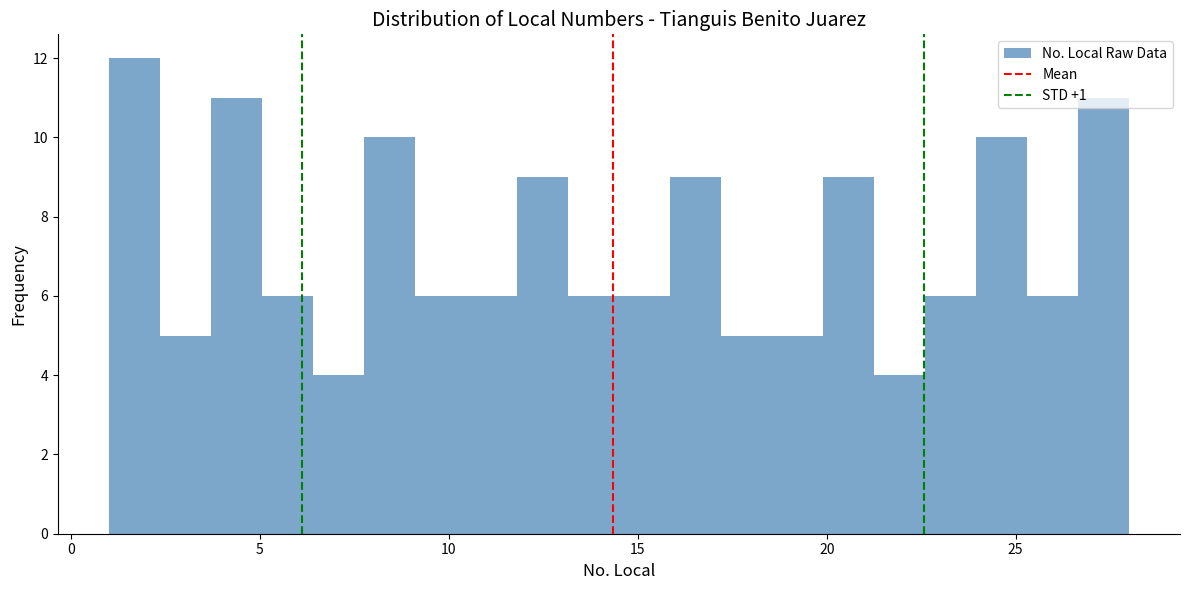

Read against the x-axis, roughly where is the centre of the tallest bar?

1.5